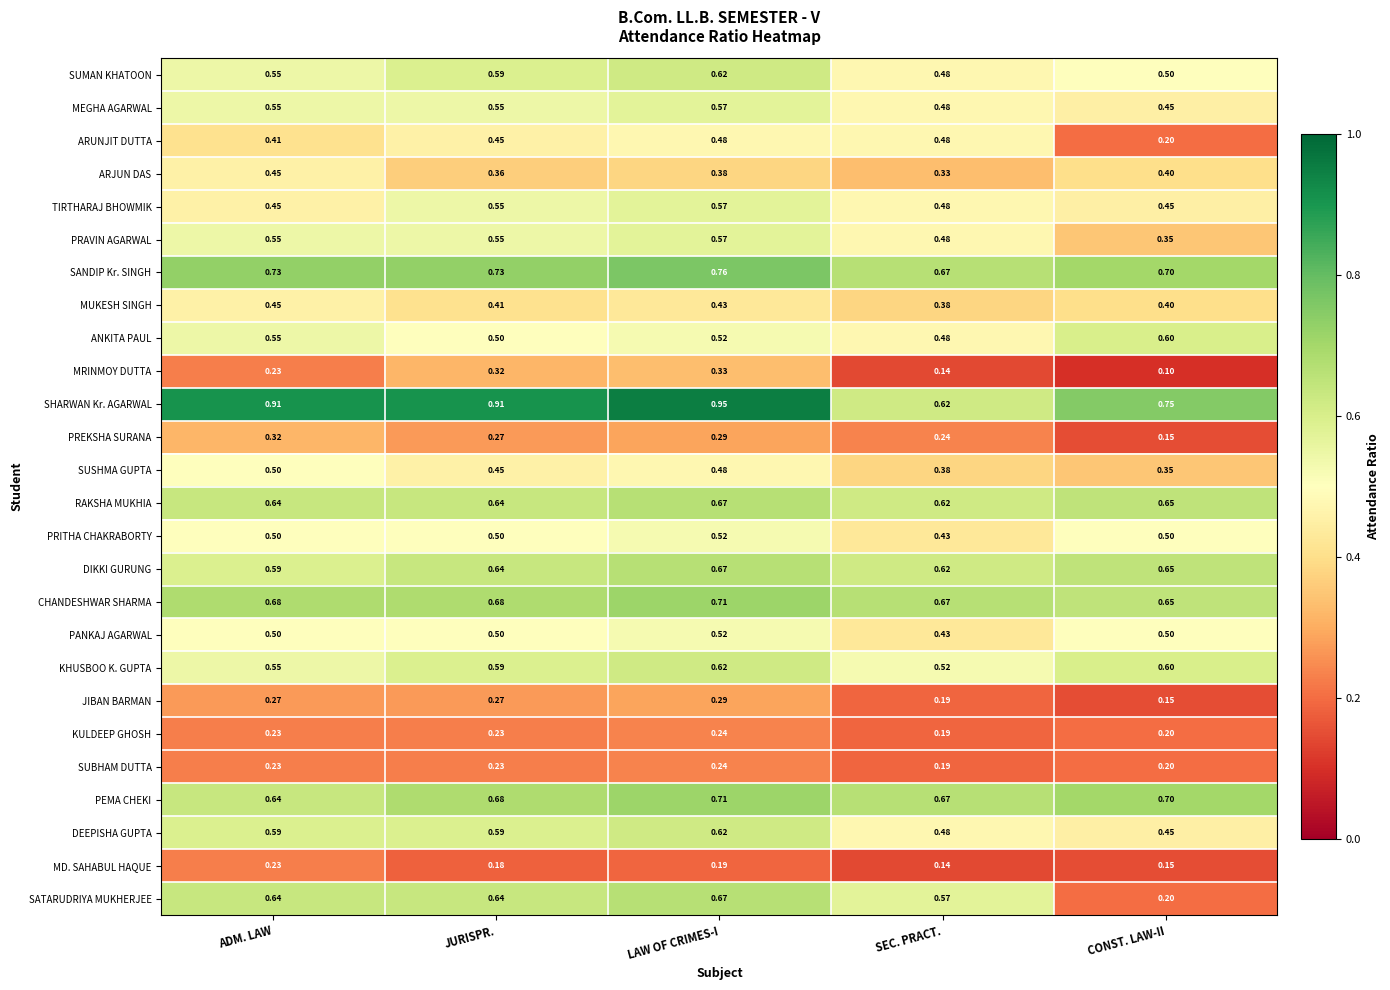

Between LAW OF CRIMES-I and CONST. LAW-II, which series saw the biggest shift?

SATARUDRIYA MUKHERJEE